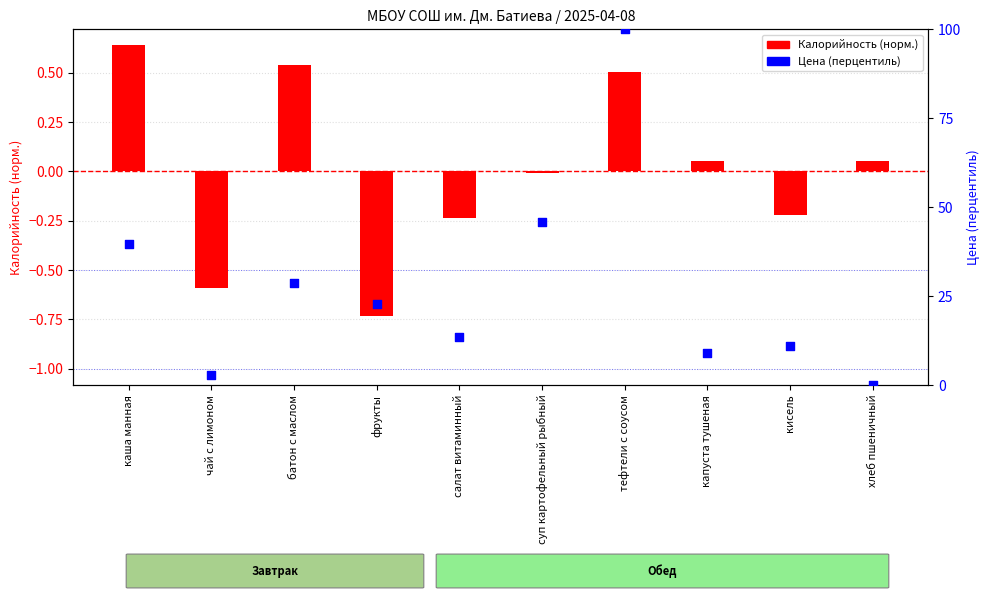

At how many categories does at least one series exceed 5?

8